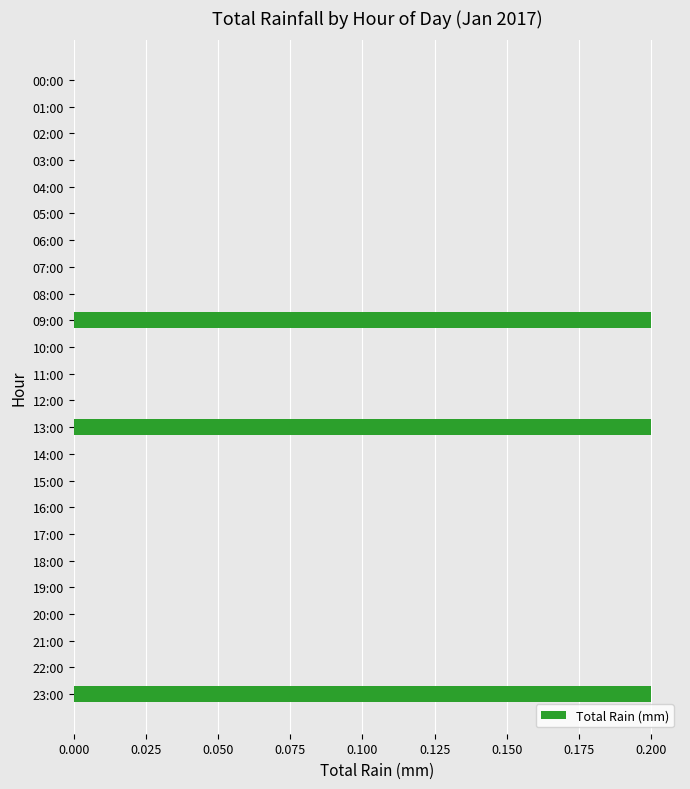

What is the sum of all values?

0.6